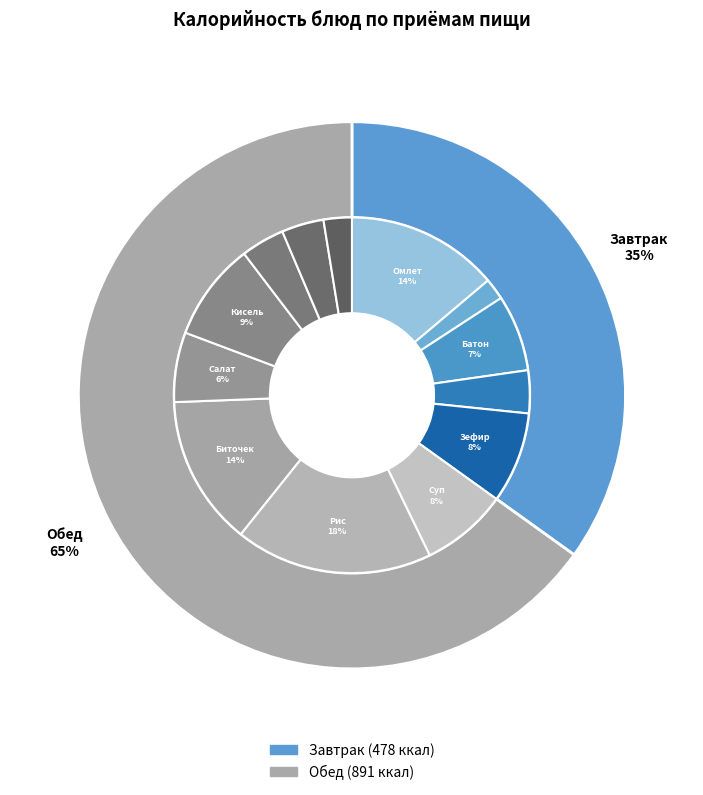

Is the sum of Салат из белокочанной капусты с морковью and Батон нарезной (обед) greater than half?

No